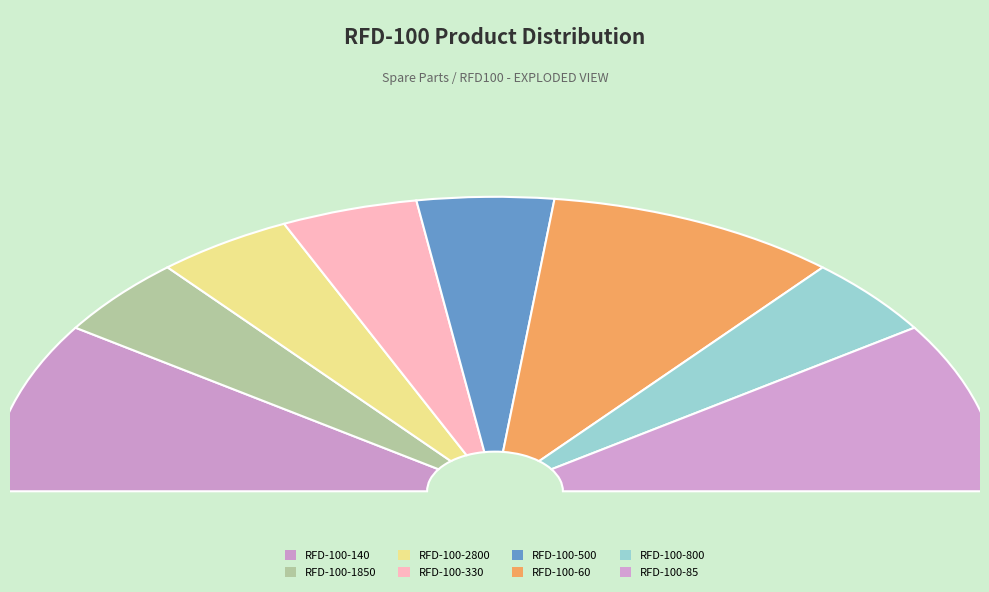

Is there any slice that represents more than half of the pie?

No